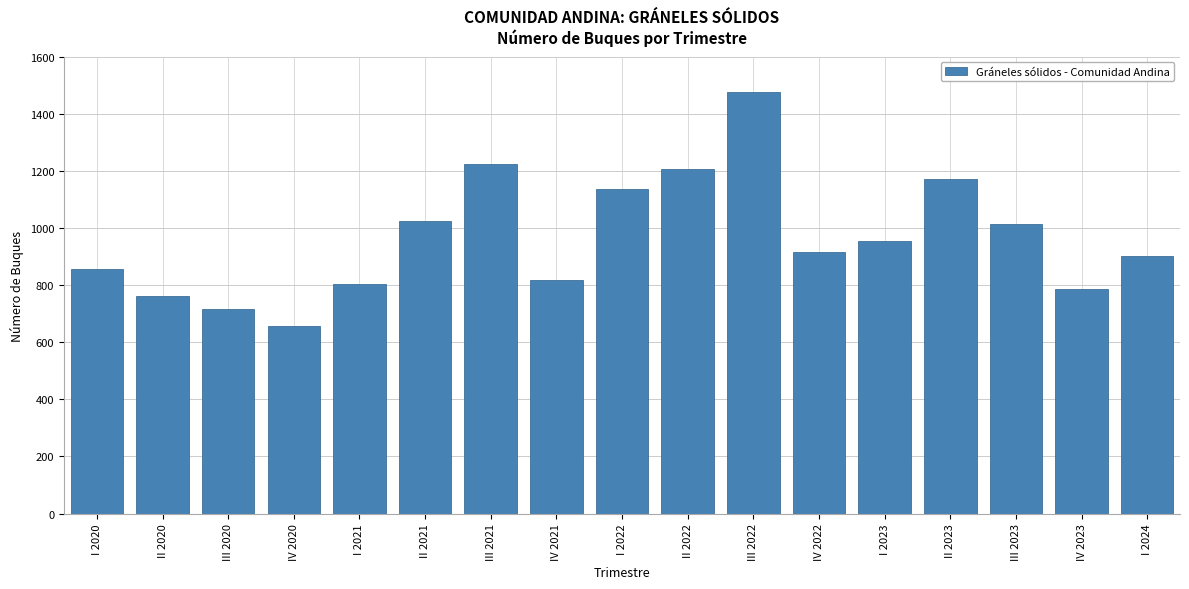

Reading left to right, what are all the values shown in this chart?

856	761	718	657	805	1024	1225	818	1137	1208	1476	916	953	1170	1014	785	902